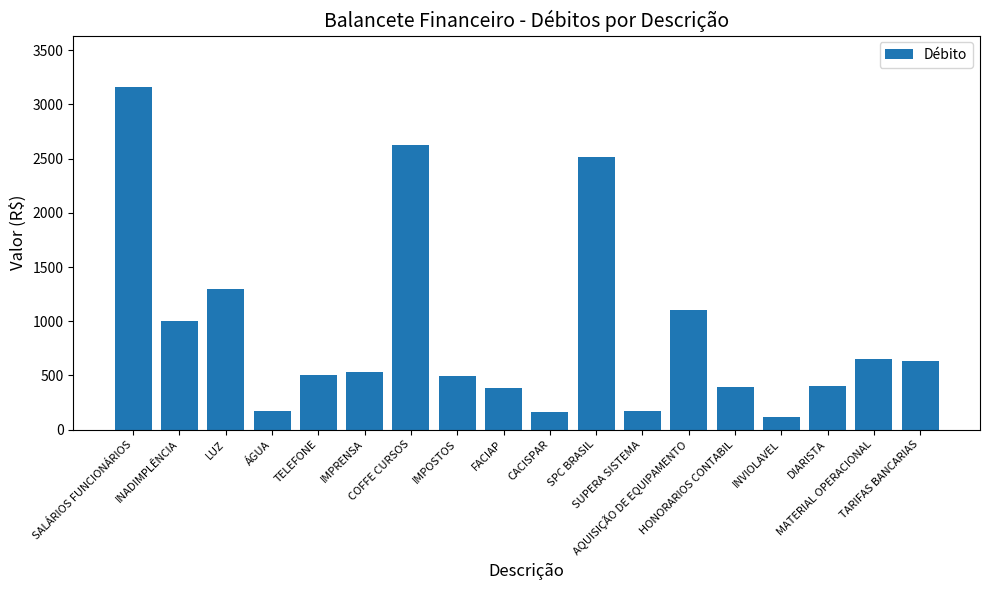

How many data points are less than 527?

9